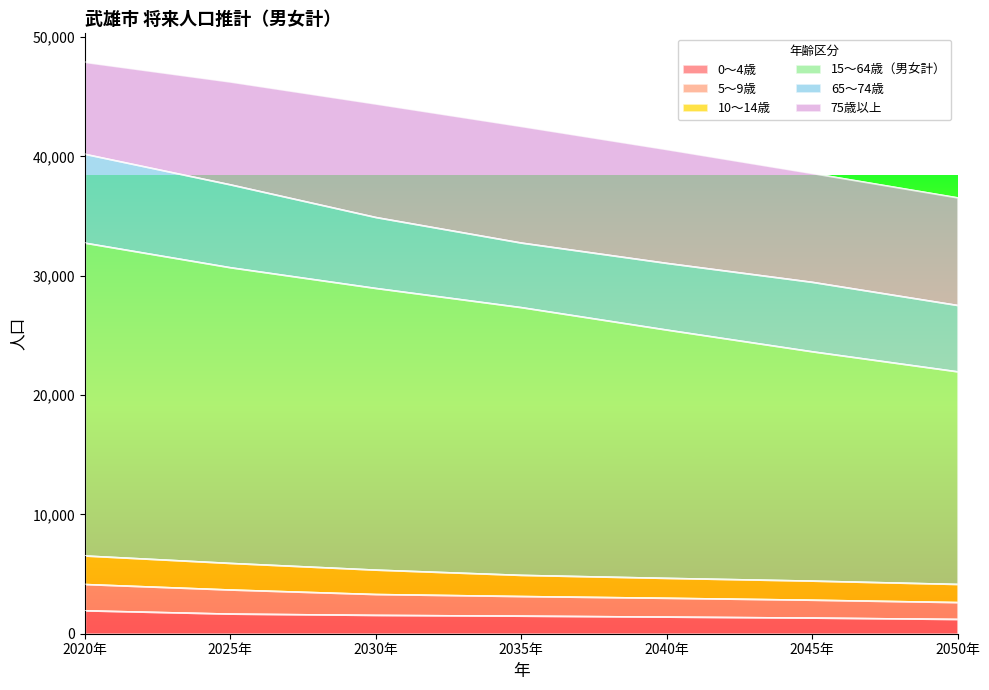

At how many categories does at least one series exceed 30770?

7